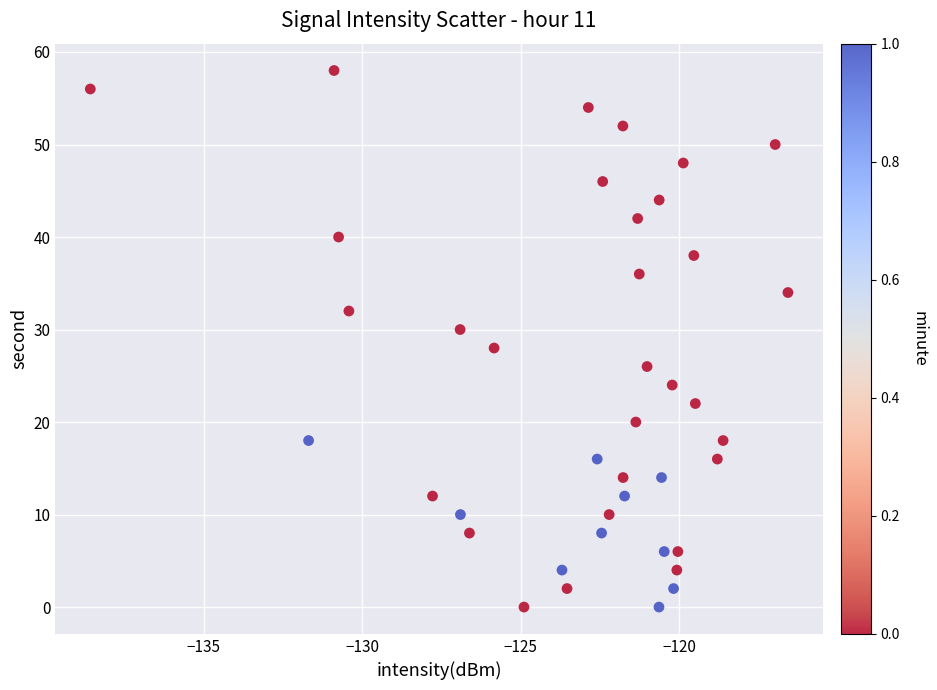

What is the range of Y values (max minus min)?

58